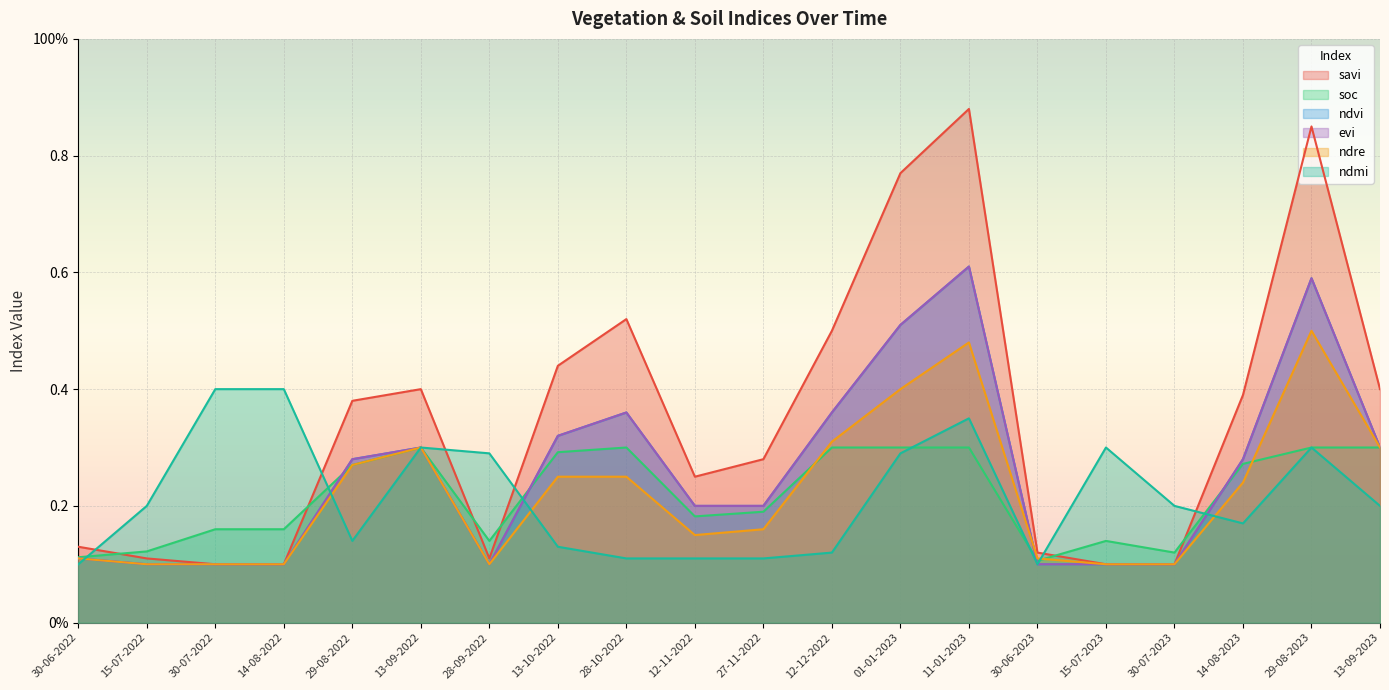

List the labels in order of ndmi value, largest first.

30-07-2022, 14-08-2022, 11-01-2023, 13-09-2022, 15-07-2023, 29-08-2023, 28-09-2022, 01-01-2023, 15-07-2022, 30-07-2023, 13-09-2023, 14-08-2023, 29-08-2022, 13-10-2022, 12-12-2022, 28-10-2022, 12-11-2022, 27-11-2022, 30-06-2022, 30-06-2023